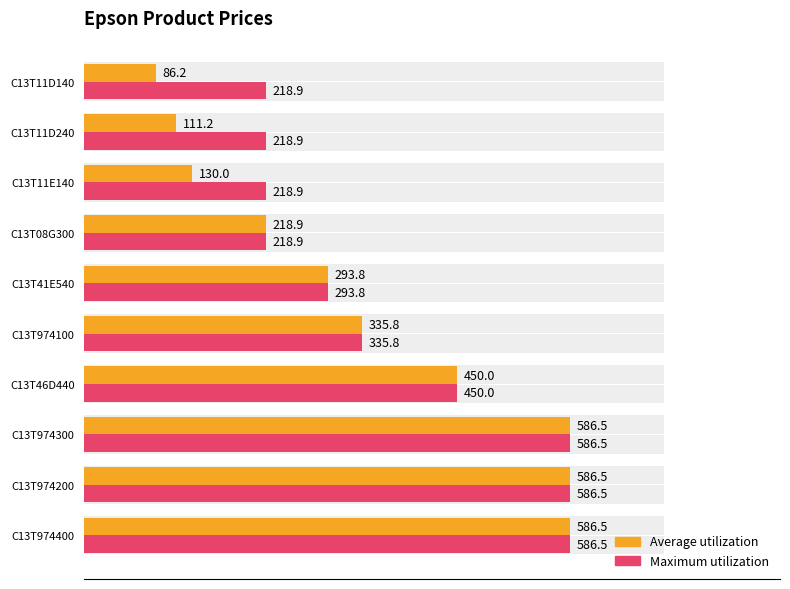

How many series are shown in this chart?

2